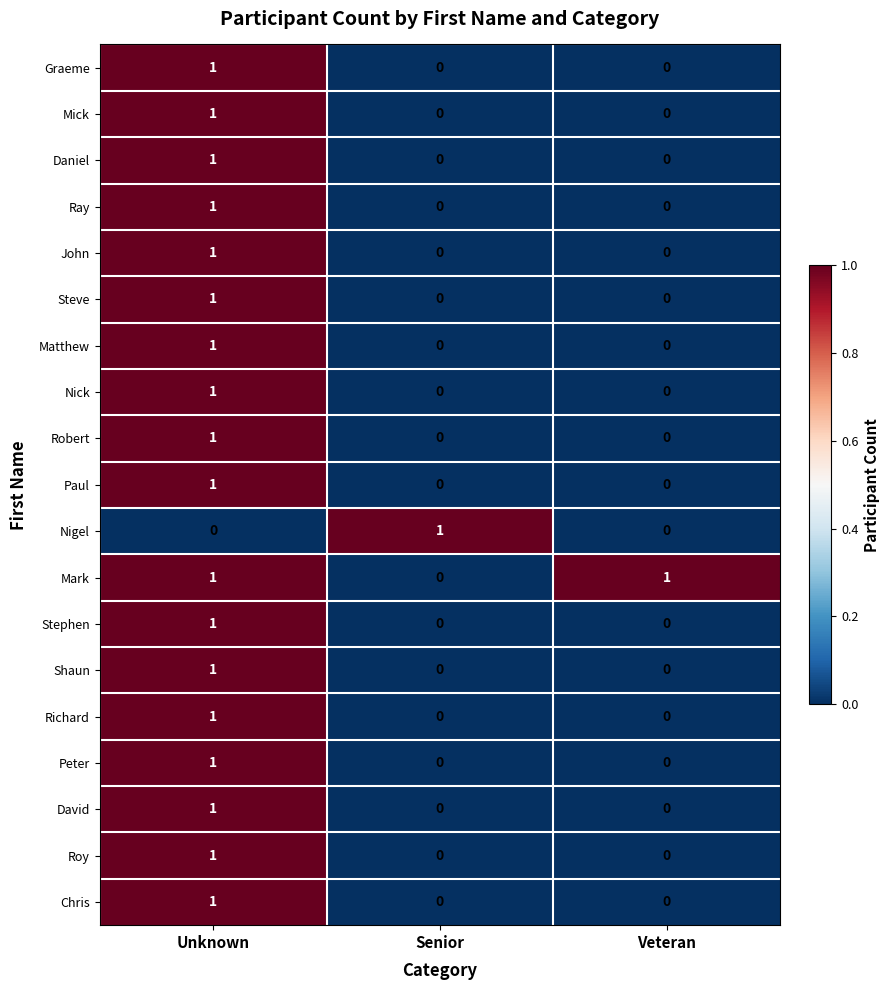

Which series has the largest total across all categories?

Mark